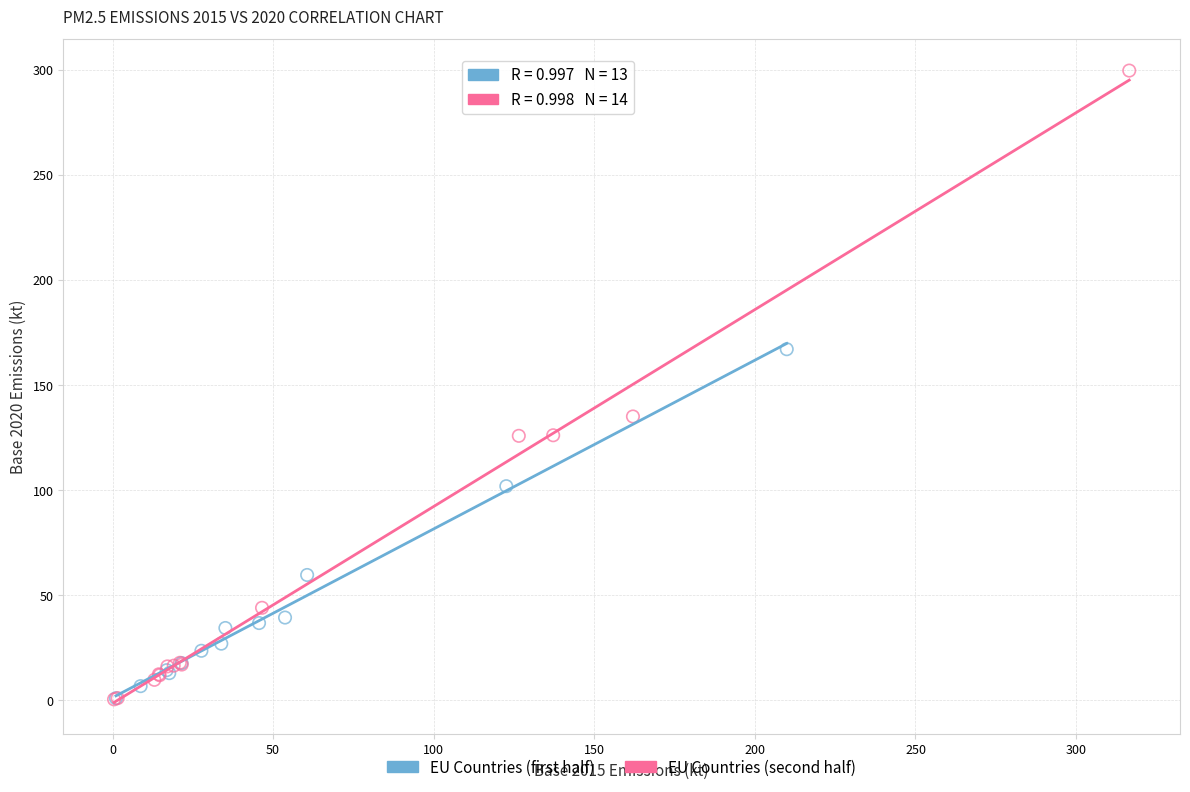

Which series reaches the maximum Y coordinate?

EU Countries (second half)